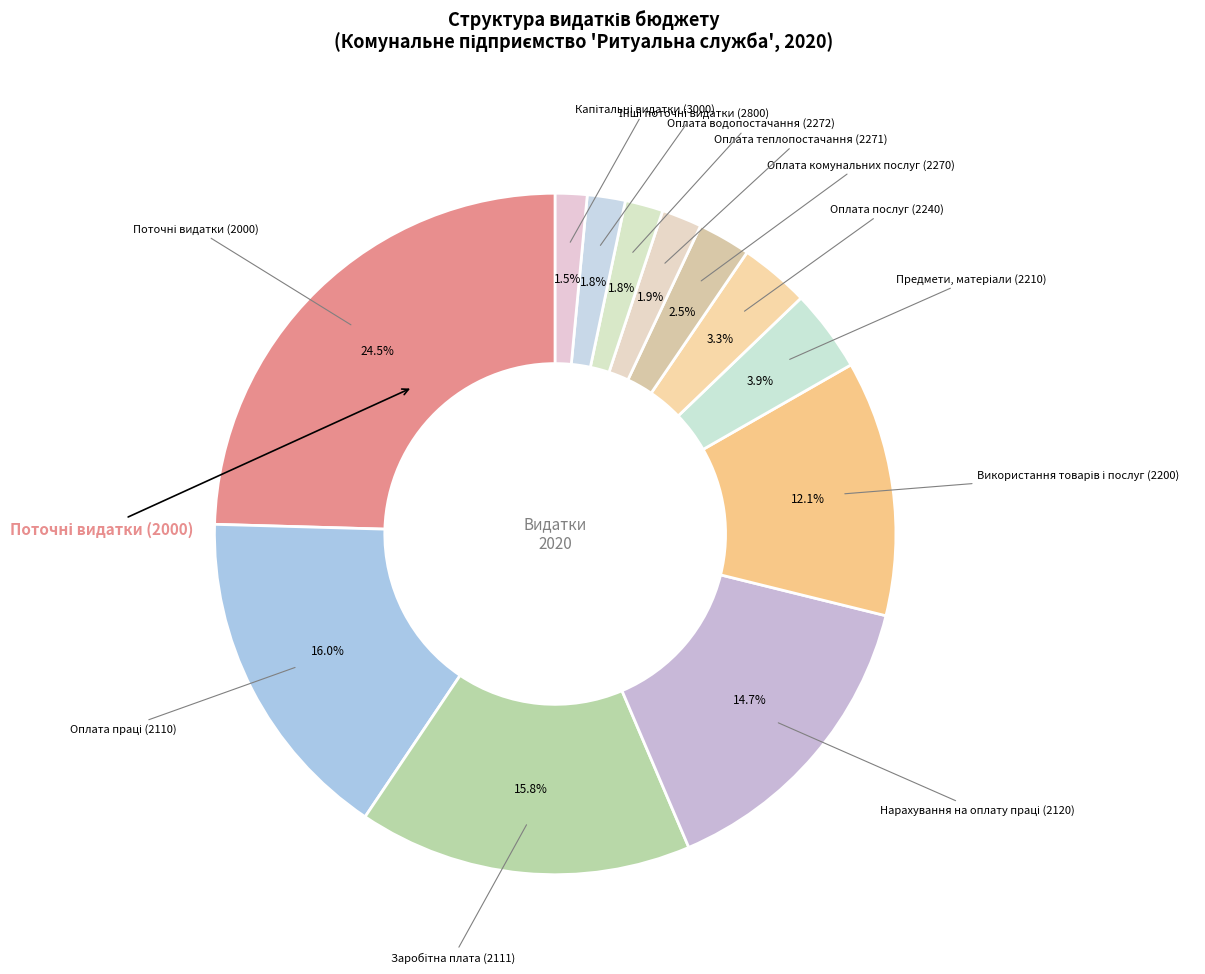

Which slice is the smallest?

Капітальні видатки (3000)